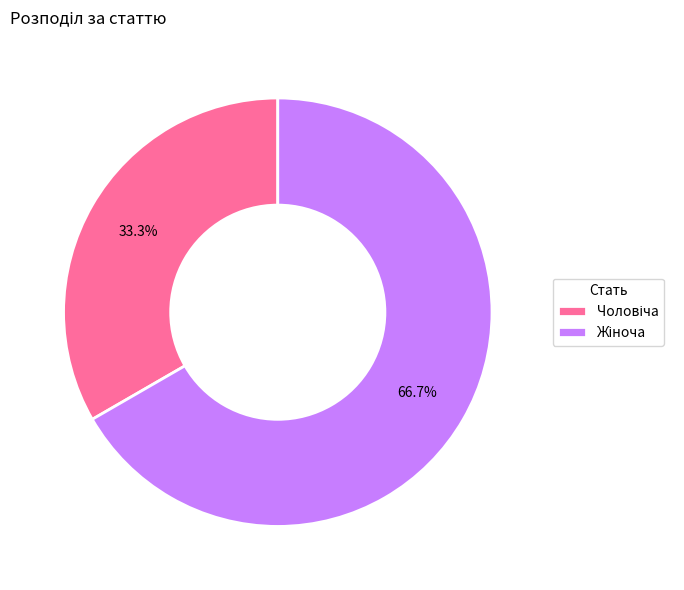

Is there a majority slice in this chart?

Yes